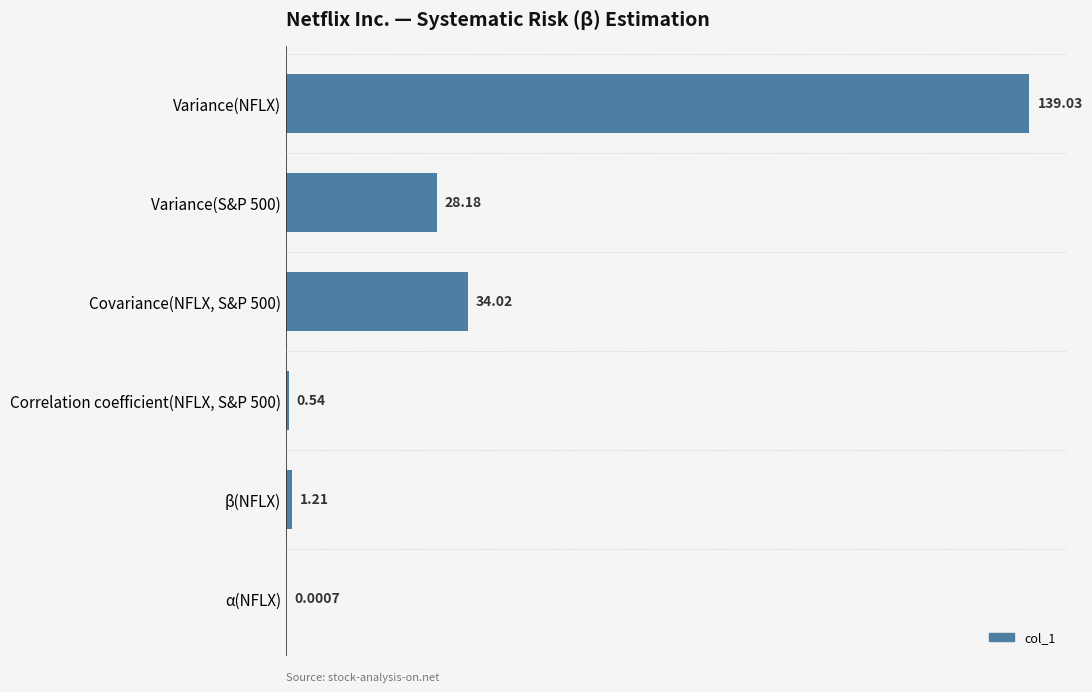

Where is the data nearest to the value 69?

Covariance(NFLX, S&P 500)